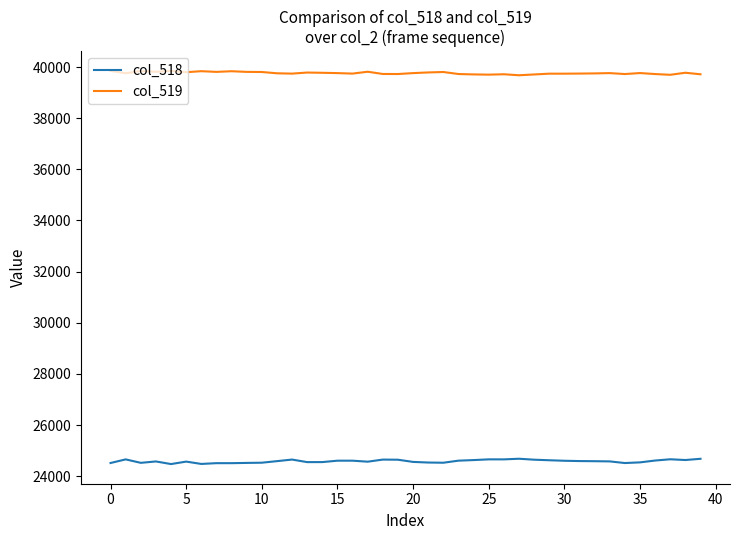

What is the greatest value displayed?

39850